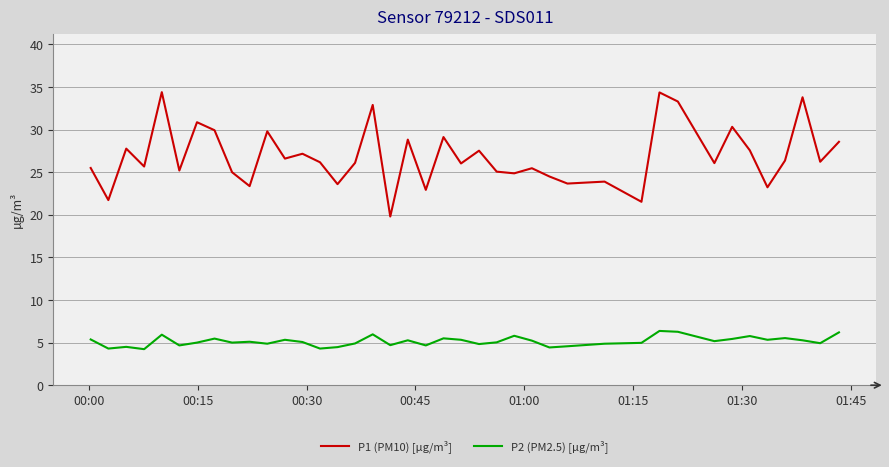

How many lines are shown in the chart?

2